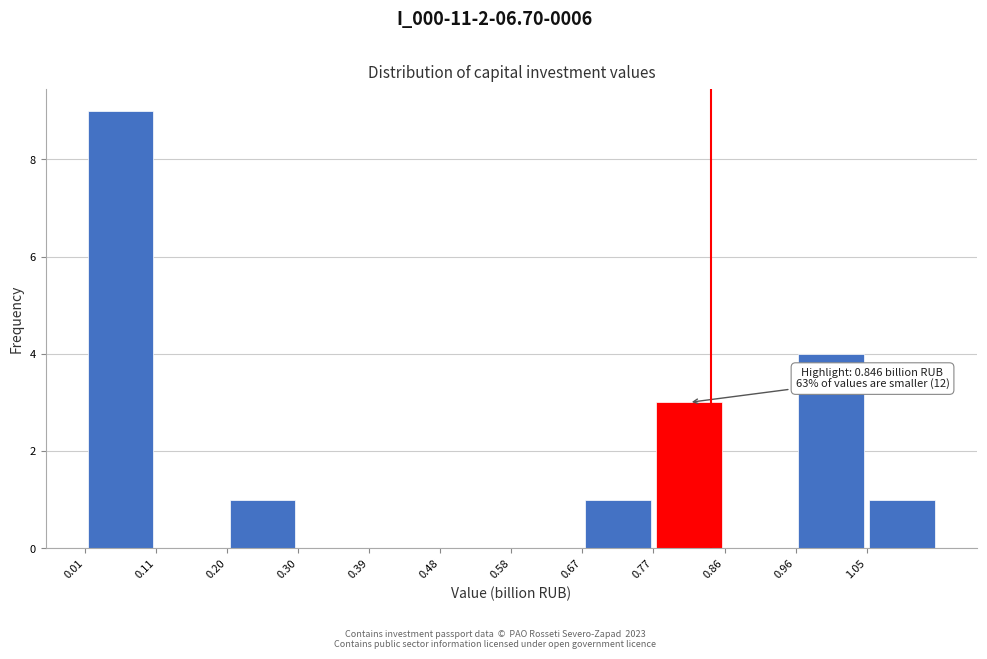

Which range on the x-axis has the tallest bar?

0.01 to 0.11